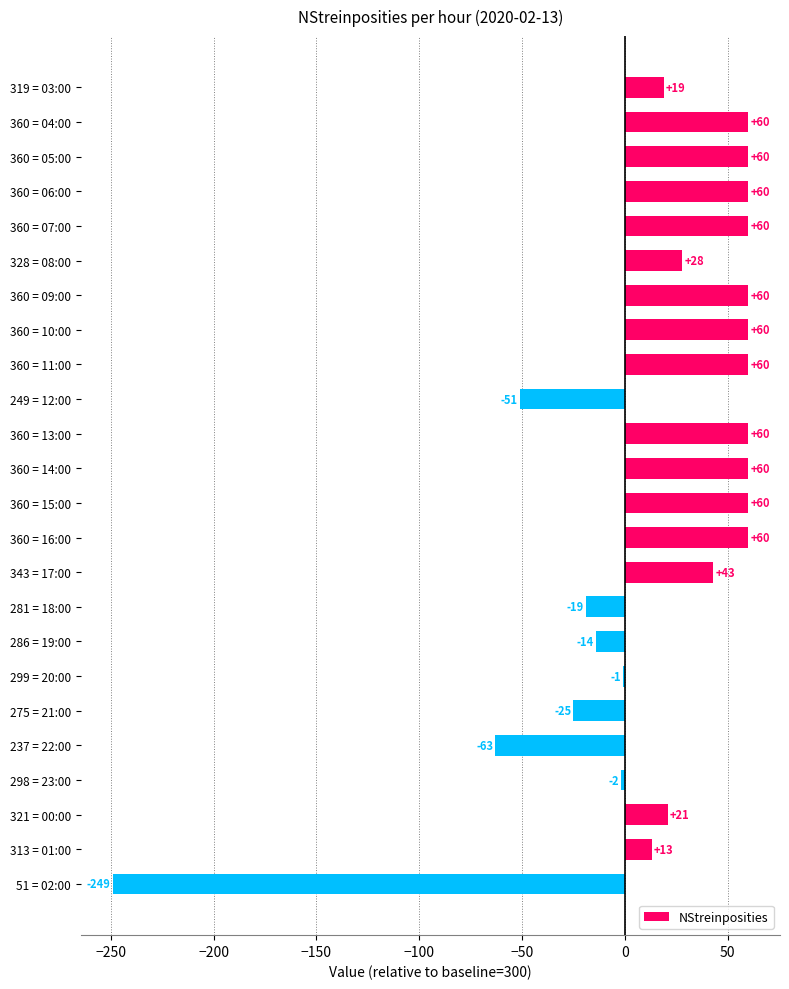

The chart shows a value of 27 at 360 = 06:00. True or false?

False